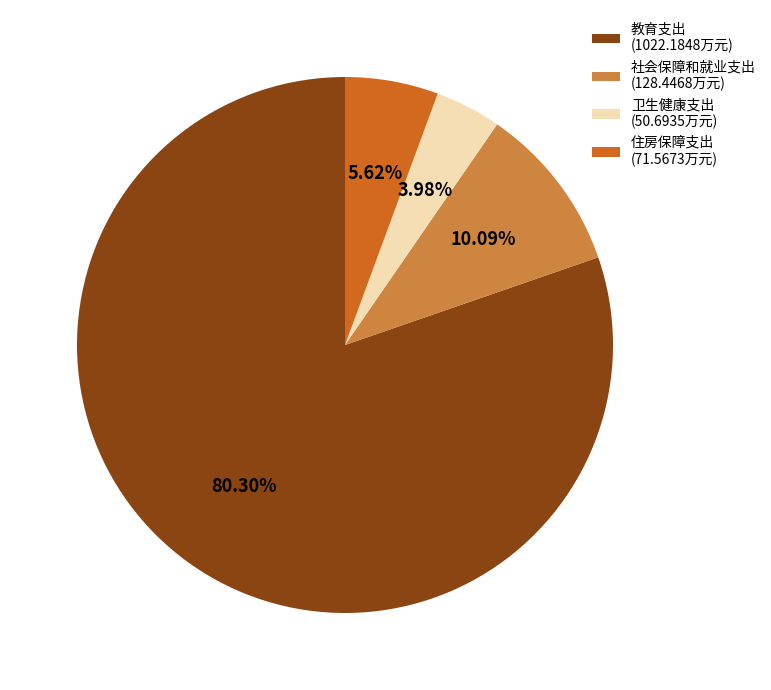

Combined, what portion of the pie is 卫生健康支出 and 教育支出?

84.3%